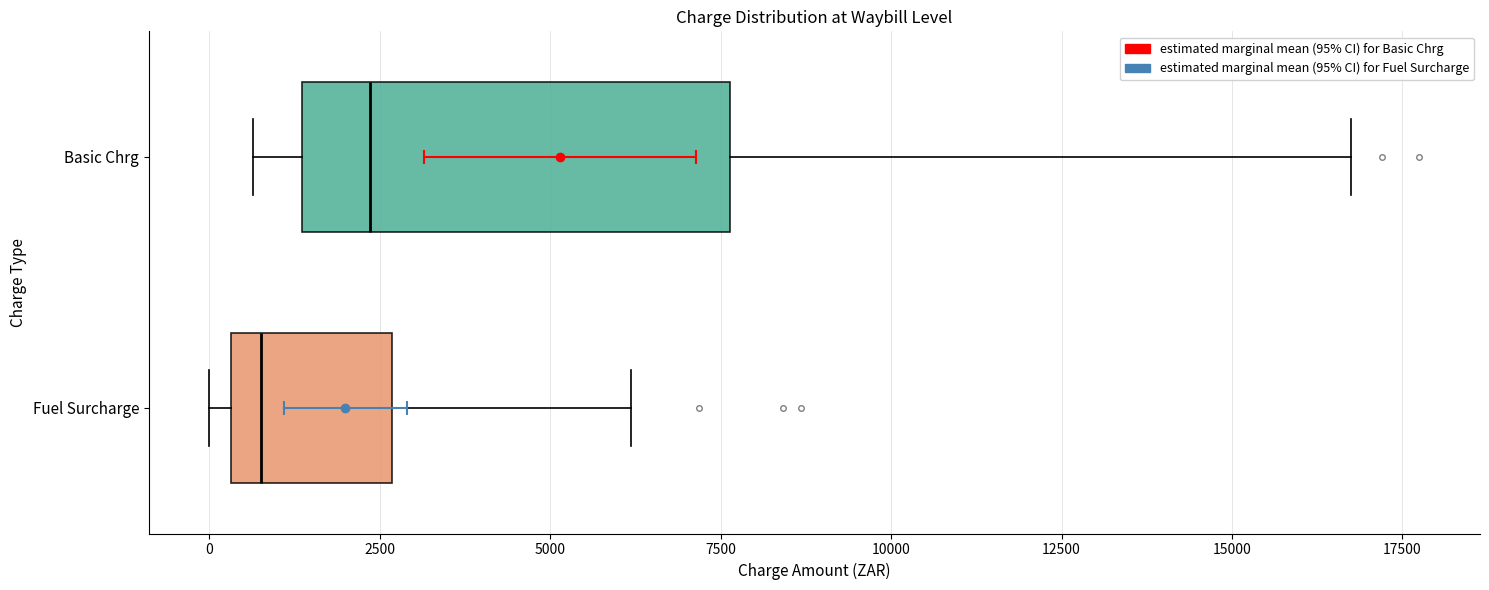

Comparing the boxes themselves (not the whiskers), which one is the widest?

Basic Chrg